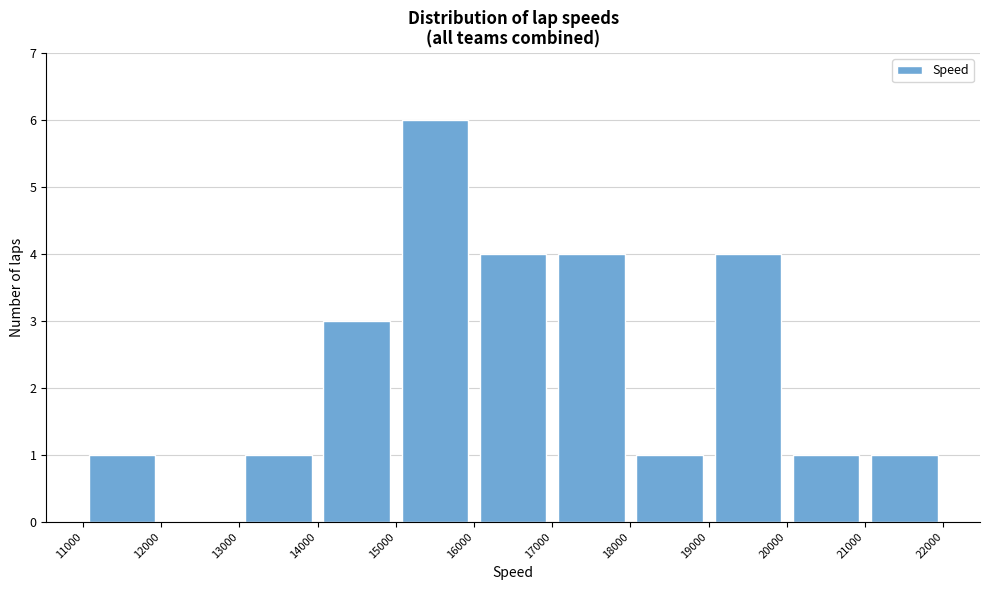

What is the height of the bar covering 15000 to 16000 on the x-axis? The values are not printed on the chart, so give them approximately, as read against the axis.

6